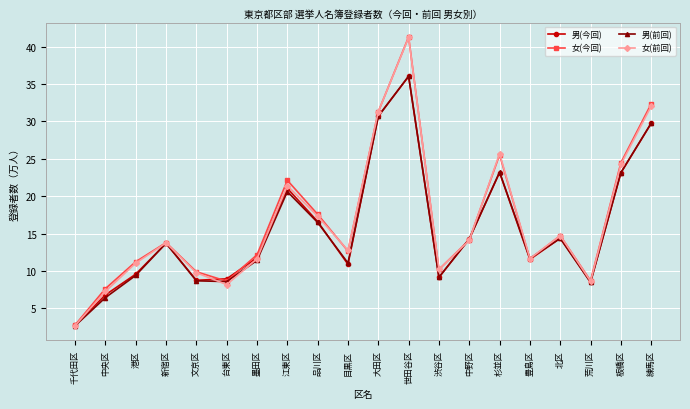

Is it true that 男(今回) equals 4.4 at 港区?

False